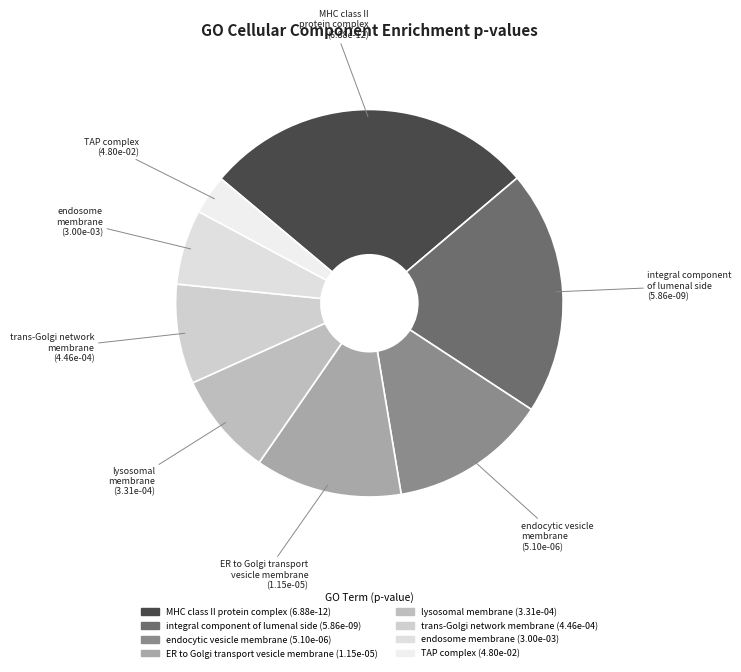

Which slice is the largest?

MHC class II protein complex